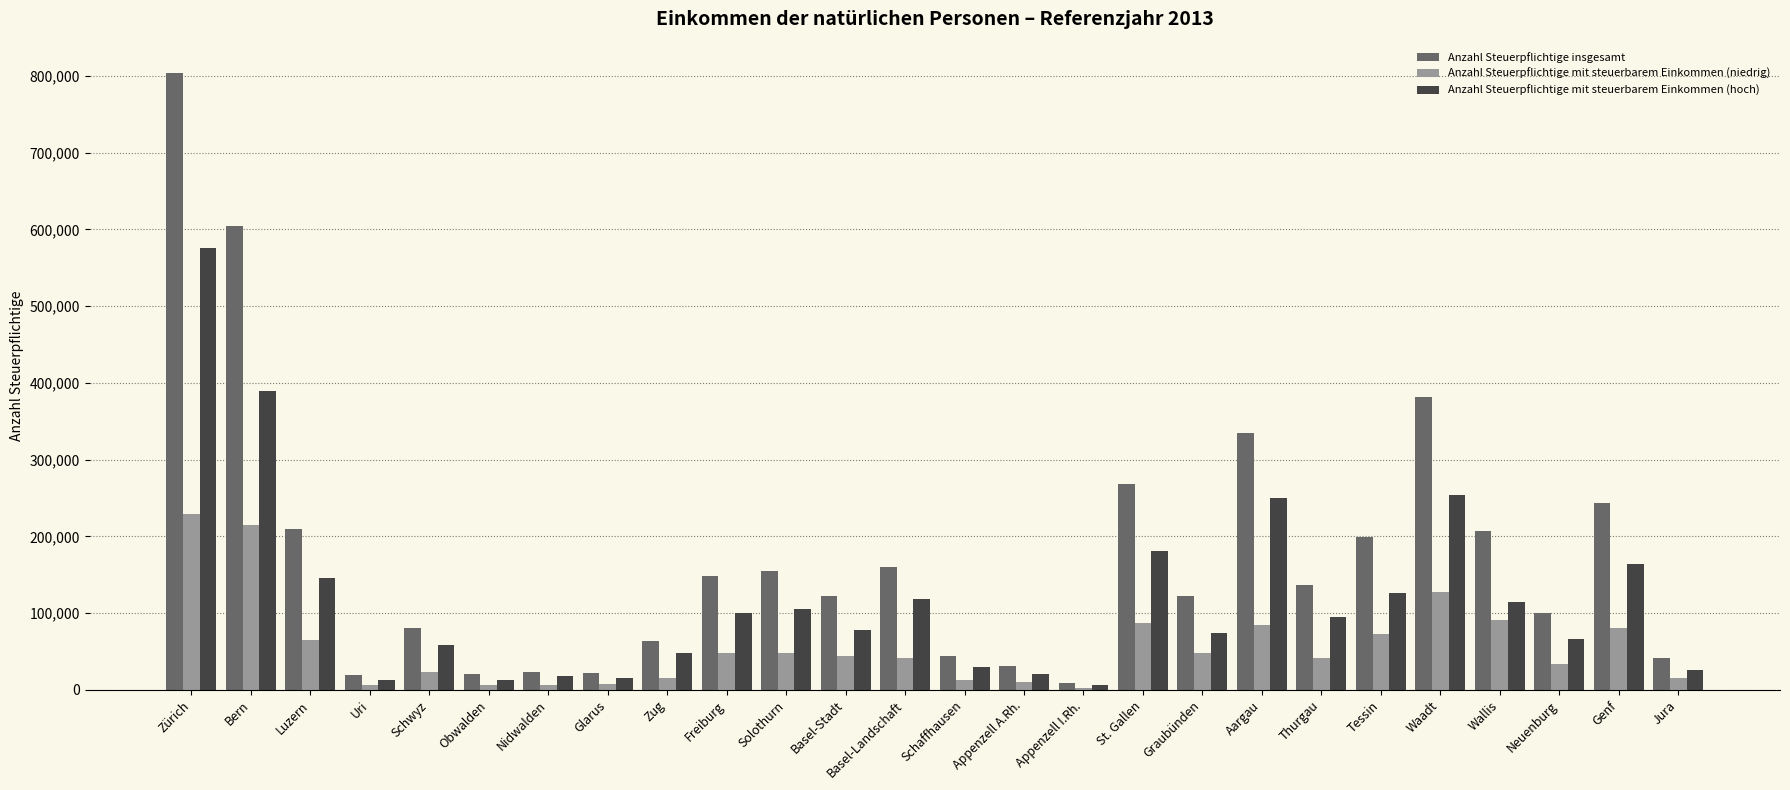

What is the total value across all series at Zürich?

1608856